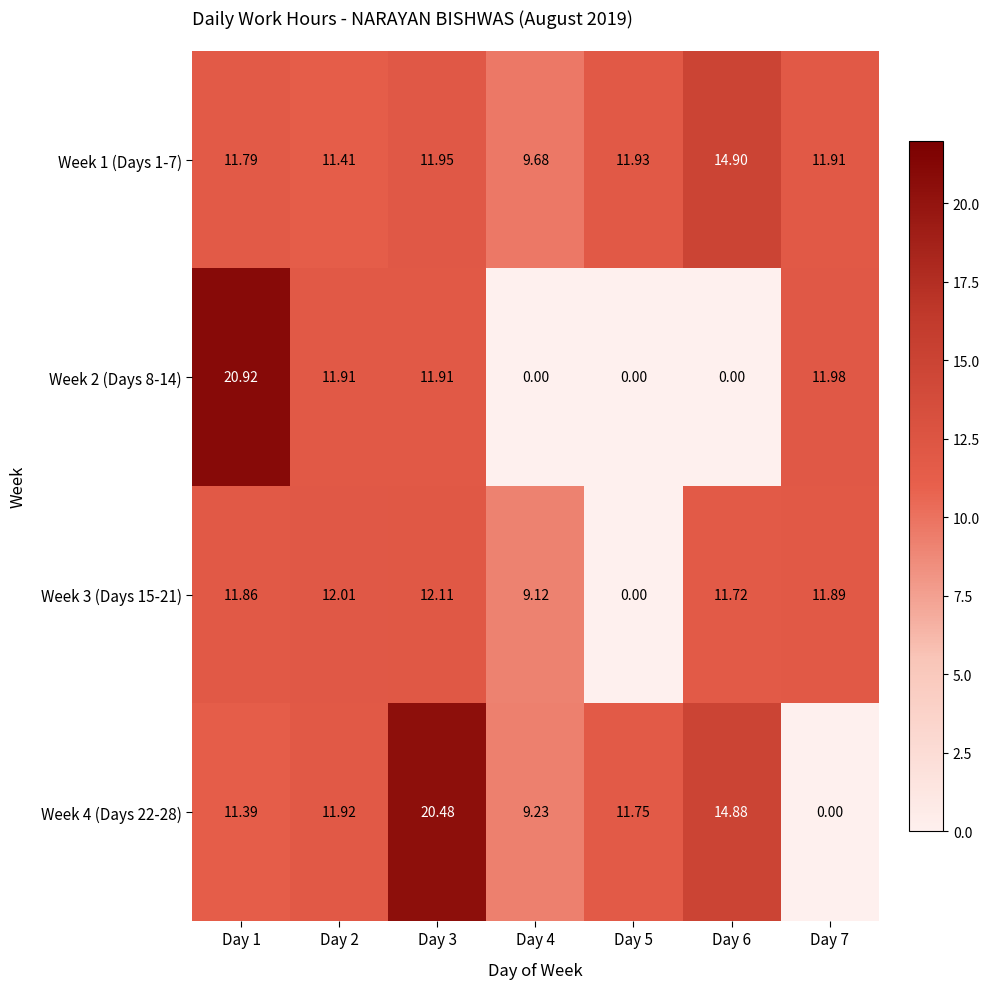

Which series has the largest total across all categories?

Week 1 (Days 1-7)